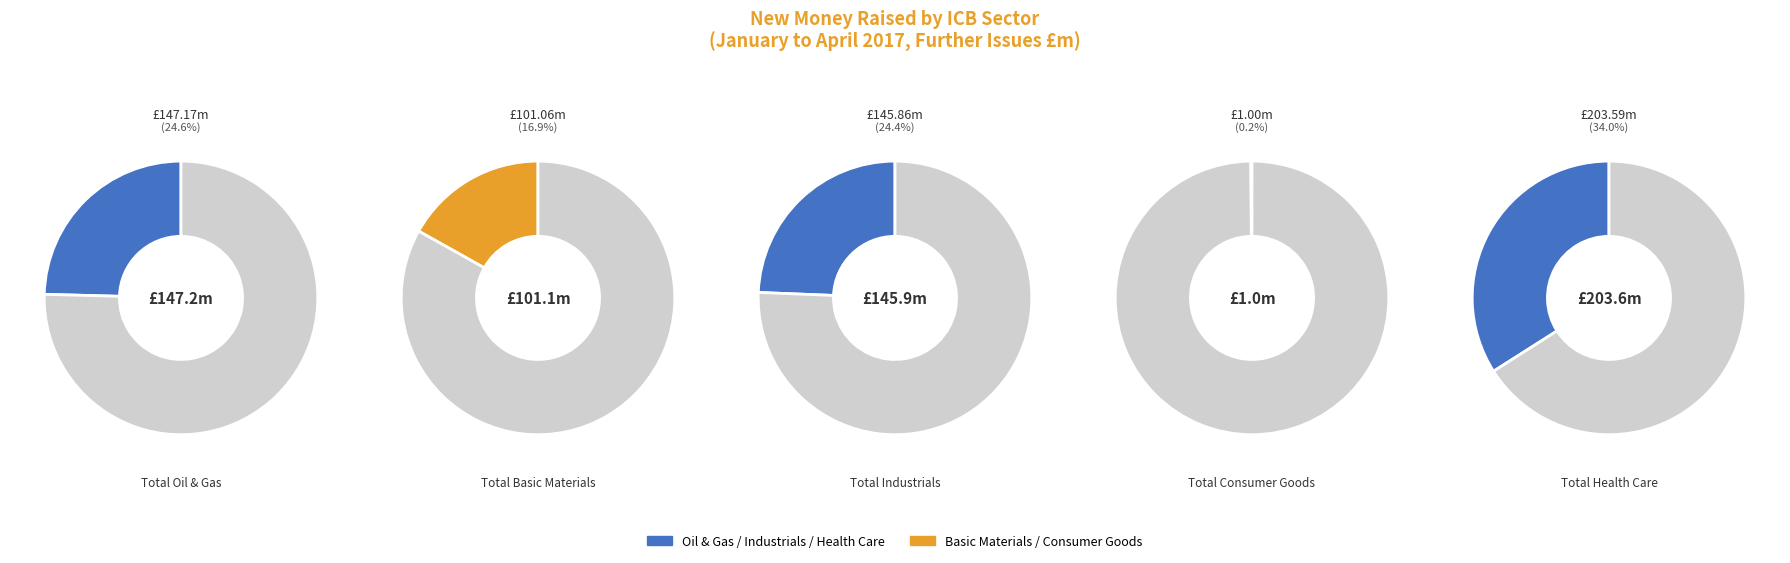

True or false: Total Health Care accounts for 26% of the total.

False